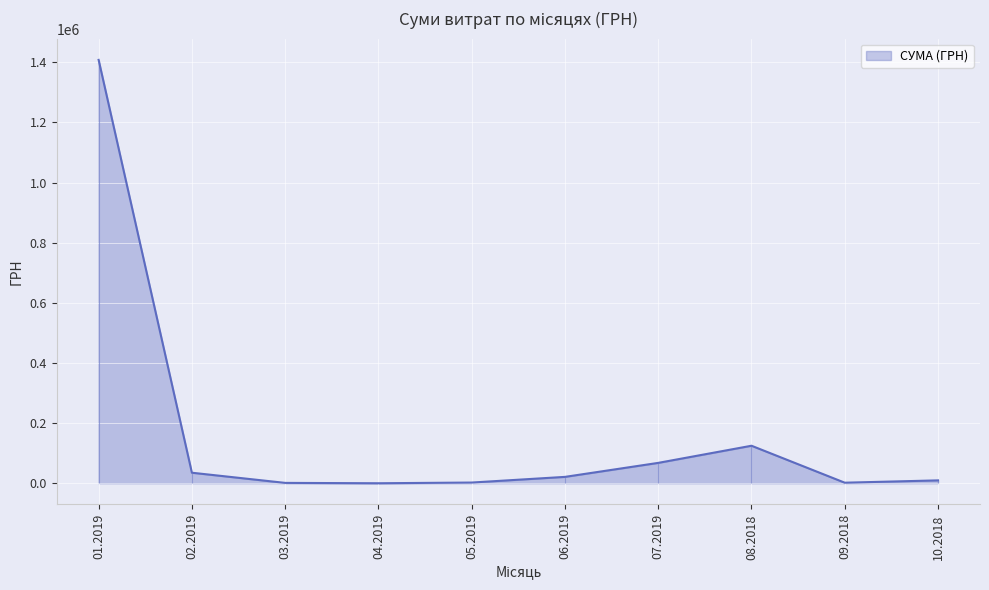

The chart shows a value of 123179.4 at 33. True or false?

False